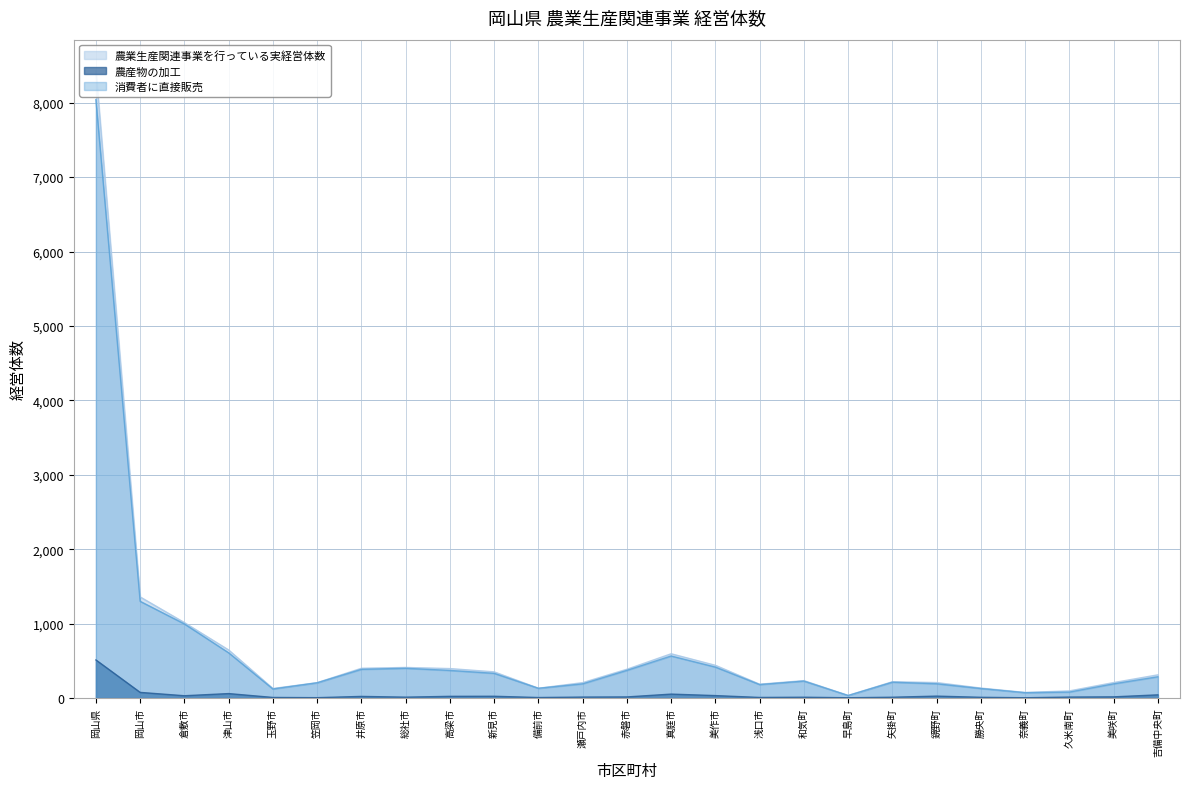

Reading left to right, list all the values displayed in this chart.

農業生産関連事業を行っている実経営体数: 8426	1358	1013	645	127	206	399	410	395	351	131	206	386	594	439	185	233	34	218	207	133	74	95	207	311
農産物の加工: 511	75	30	59	7	4	21	11	22	23	6	12	14	52	32	7	10	3	10	25	9	3	12	15	42
消費者に直接販売: 8041	1299	995	607	121	204	385	399	370	331	130	190	371	564	415	180	227	33	212	191	127	71	79	190	285